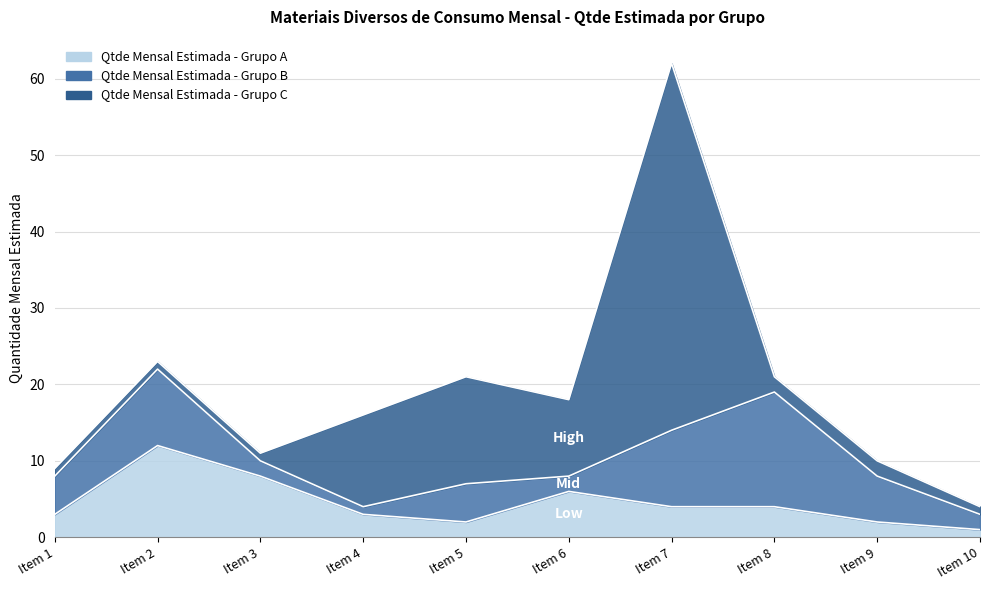

In Qtde Mensal Estimada - Grupo C, how many points are lower than both neighbors (excluding endpoints)?

1